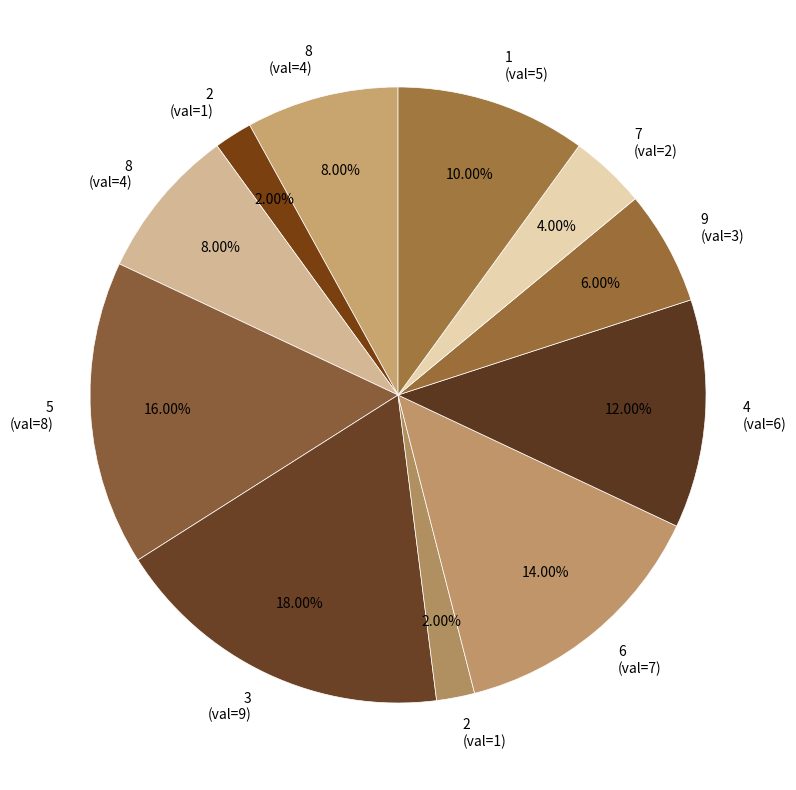

How many slices are in this pie chart?

11